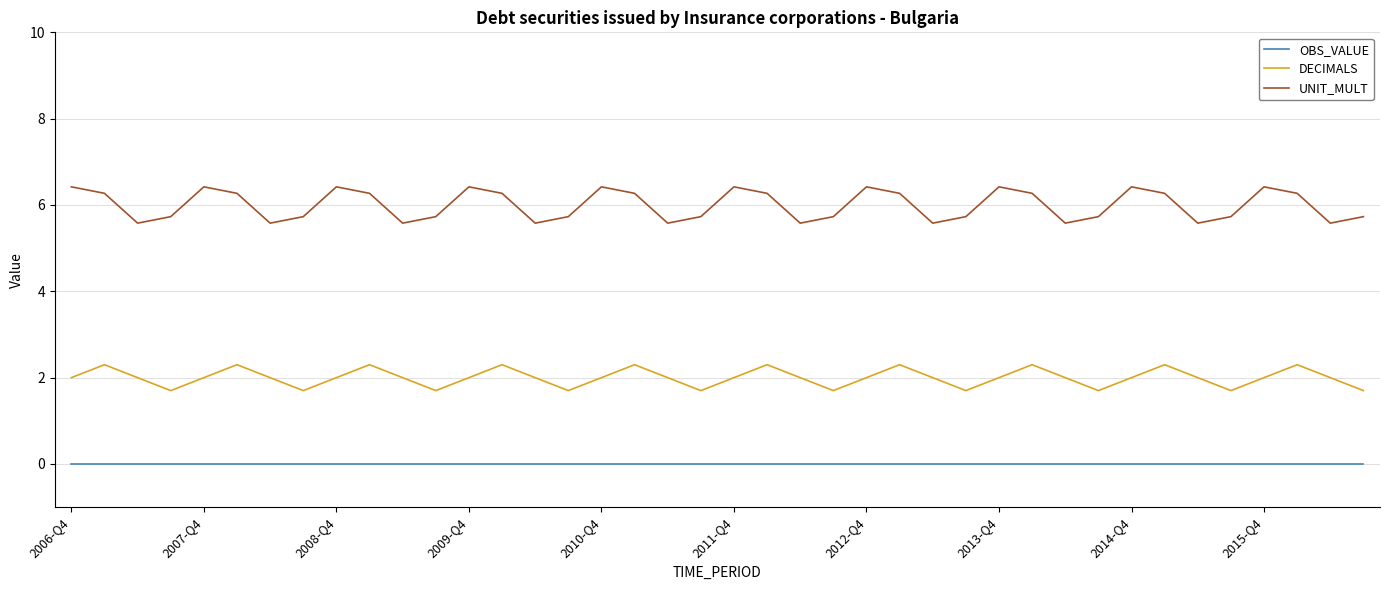

Which series has the largest total across all categories?

UNIT_MULT